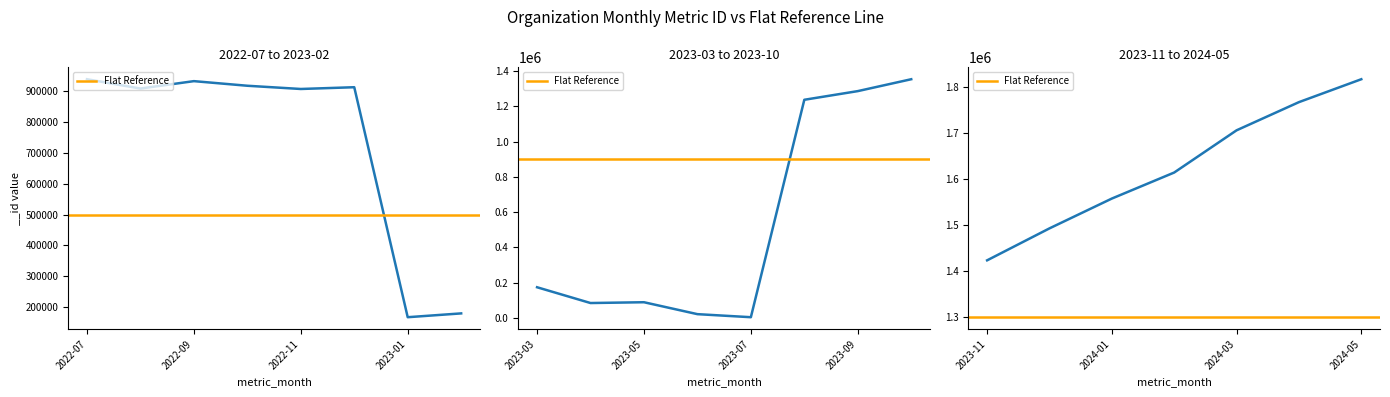

True or false: the data shows 2386759 at 2023-11.

False